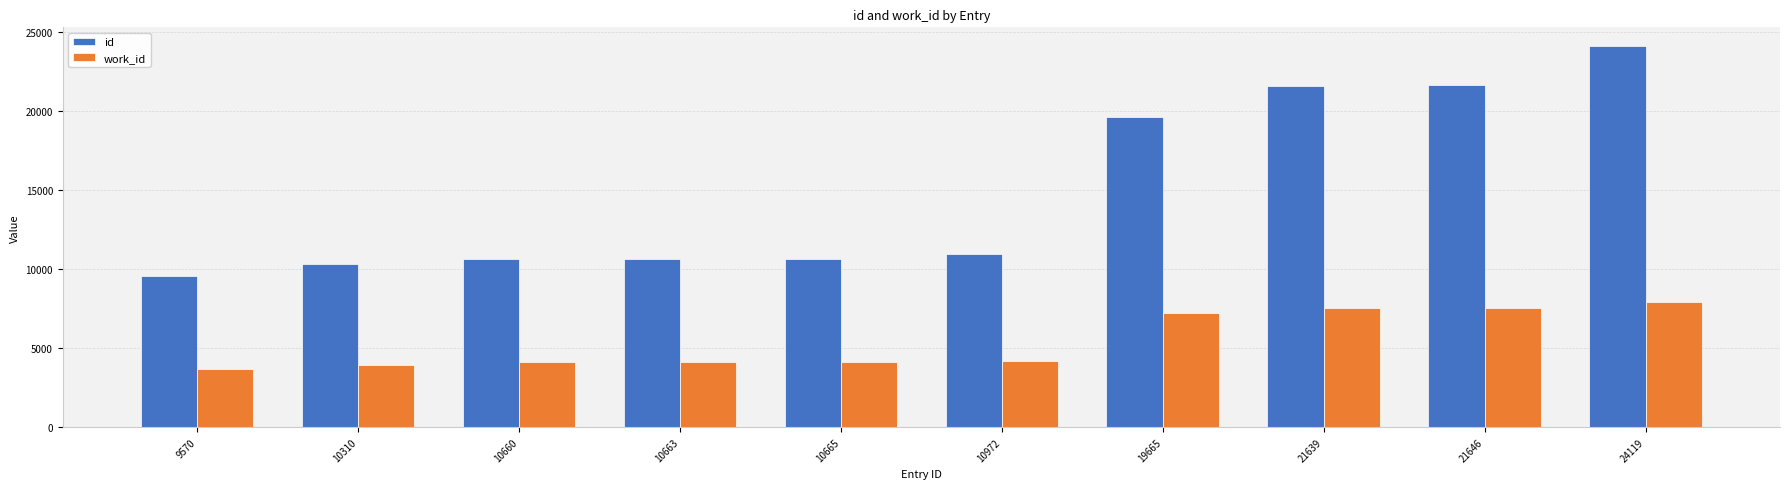

How many groups of bars are there?

10